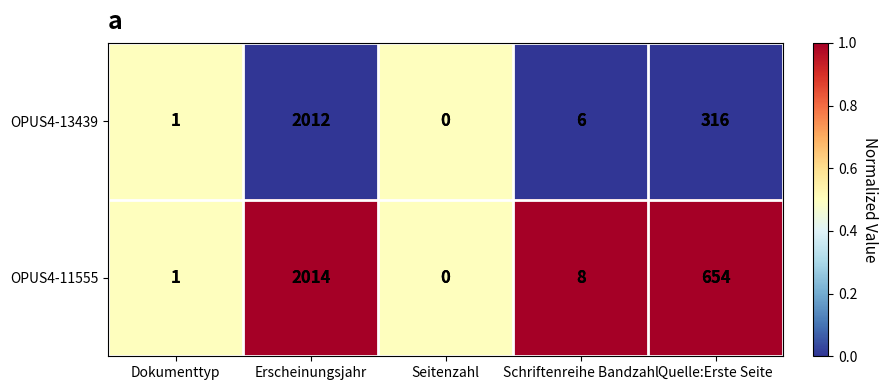

Reading left to right, extract all data points from this chart.

OPUS4-13439: Dokumenttyp=1	Erscheinungsjahr=2012	Seitenzahl=0	Schriftenreihe Bandzahl=6	Quelle:Erste Seite=316
OPUS4-11555: Dokumenttyp=1	Erscheinungsjahr=2014	Seitenzahl=0	Schriftenreihe Bandzahl=8	Quelle:Erste Seite=654